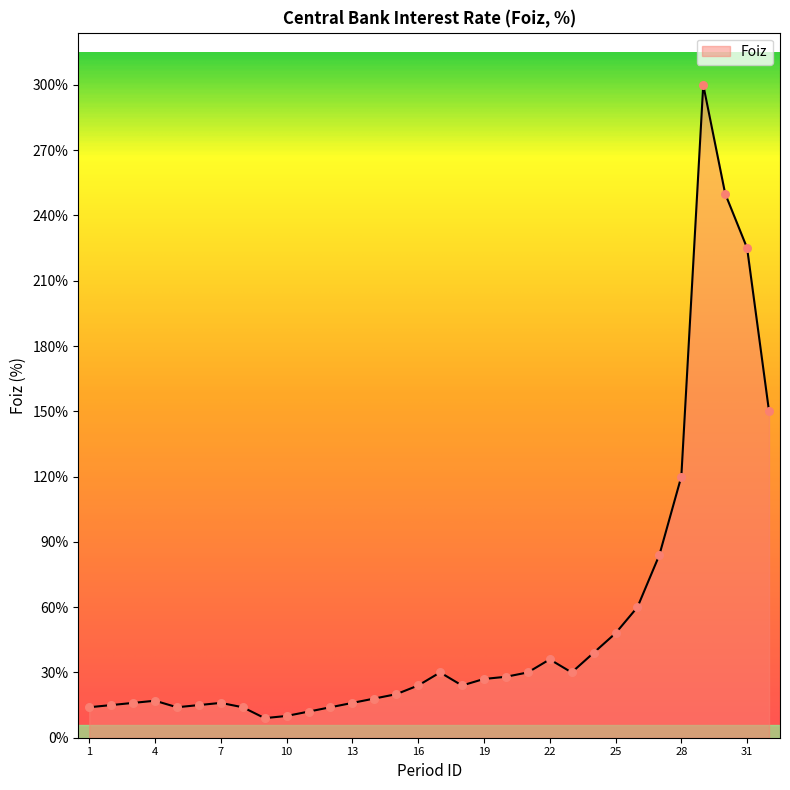

What is the smallest value displayed?

9